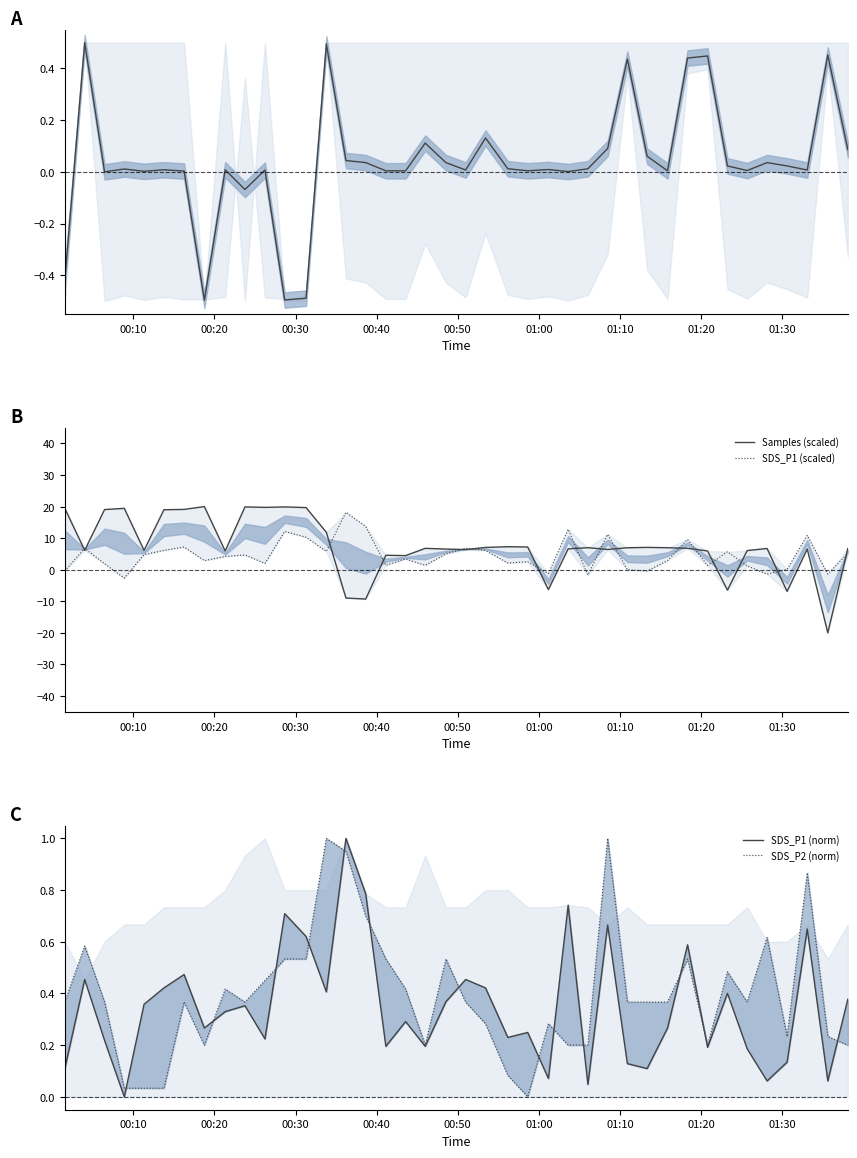

How many data points in Min/Max cycle (normalized) are less than 0?

5